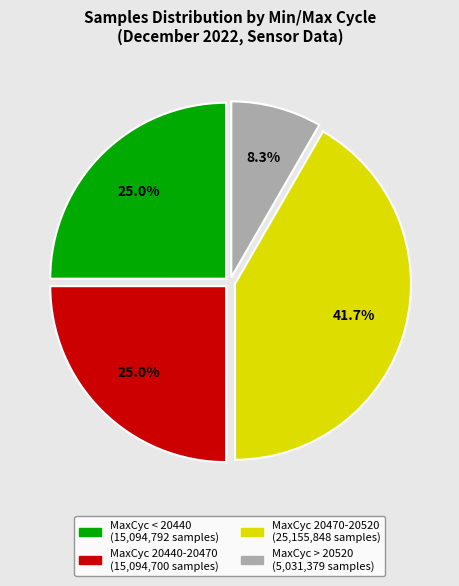

Is there a majority slice in this chart?

No